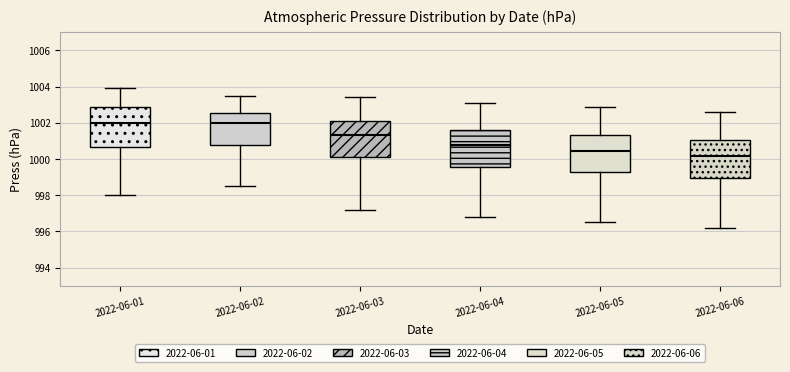

Where does the median line of the box for 2022-06-03 sit on the y-axis? The values are not printed on the chart, so give them approximately, as read against the axis.

1001.4